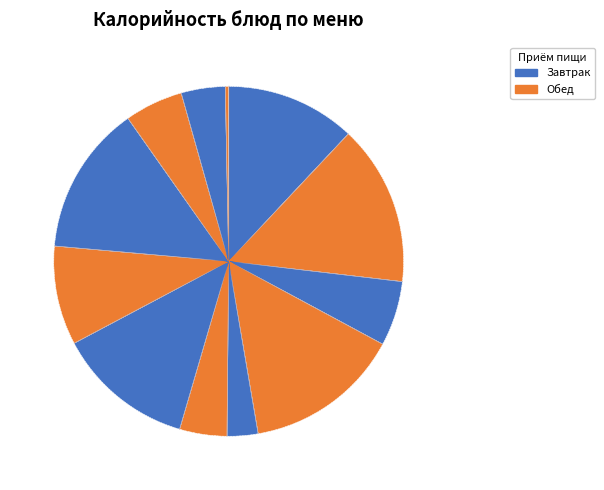

How many slices are in this pie chart?

12